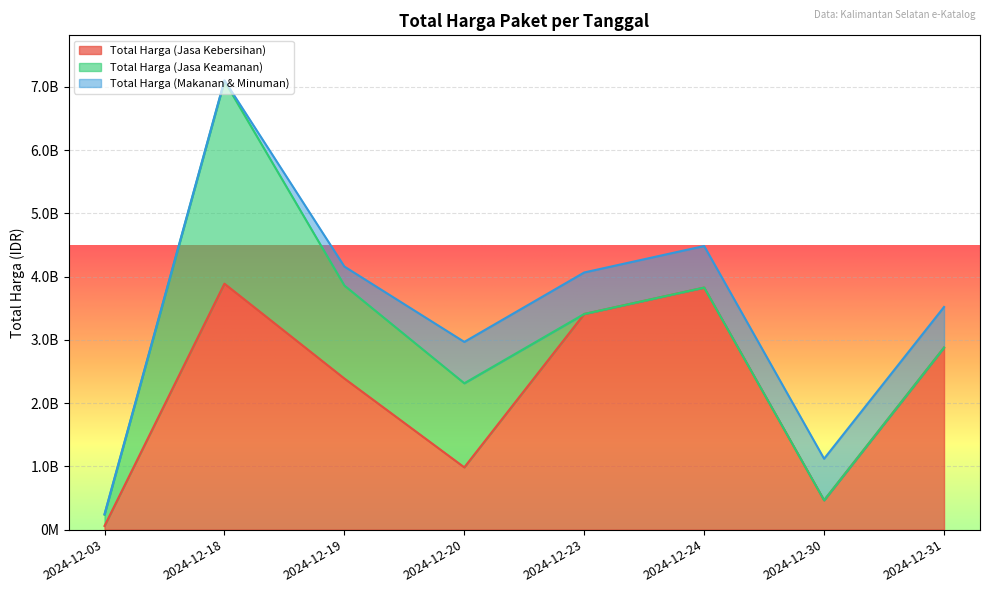

At which category is the sum across all series the highest?

2024-12-18